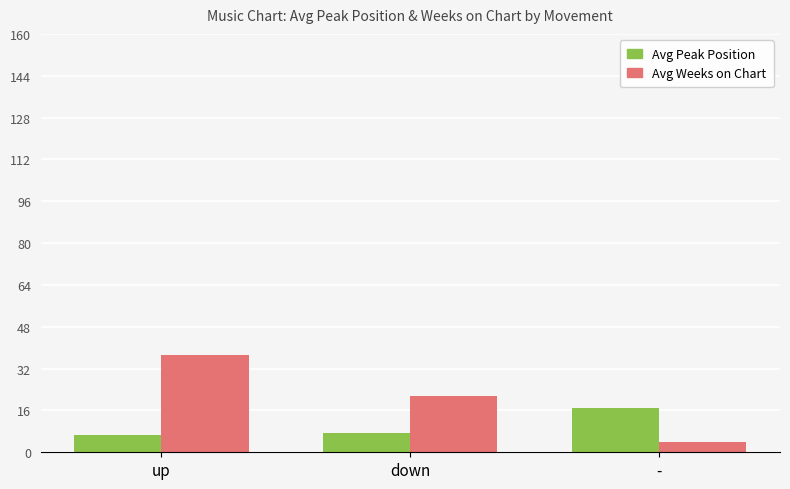

Which category has the highest value in the Avg Weeks on Chart series?

up